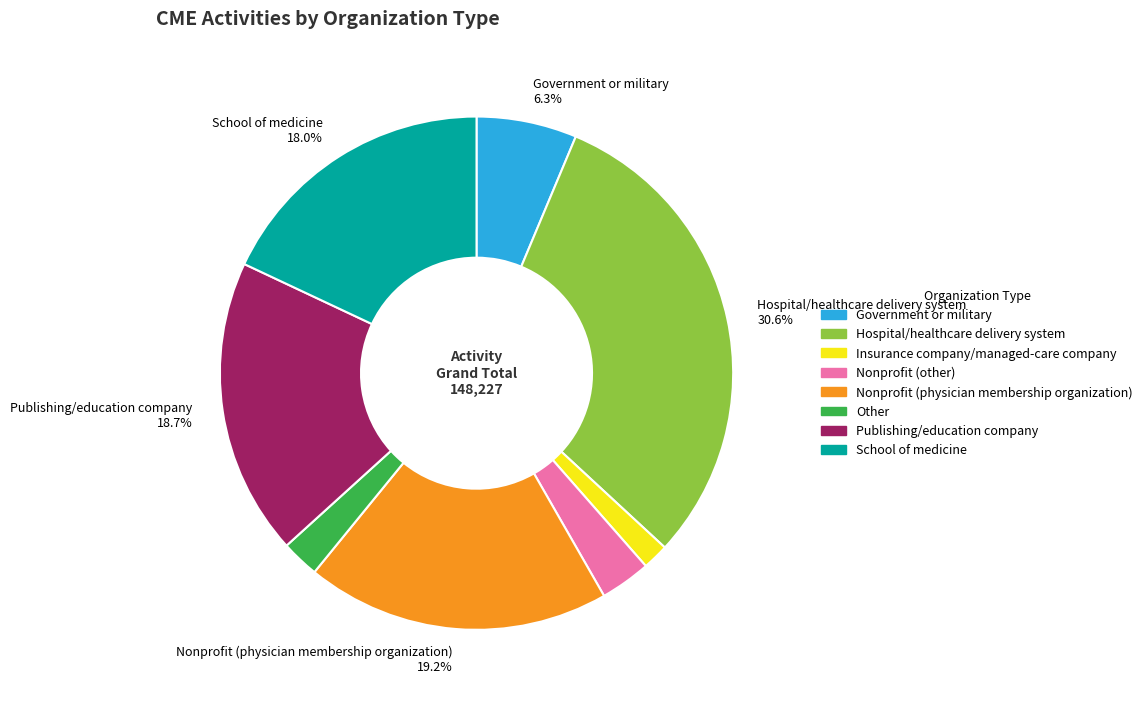

To the nearest percent, what is the difference between the Nonprofit (physician membership organization) and Government or military slice percentages?

13%